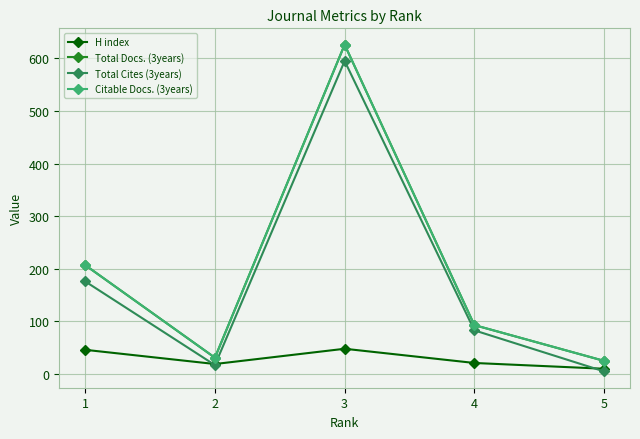

Where does the Total Docs. (3years) series first go above 93?

1